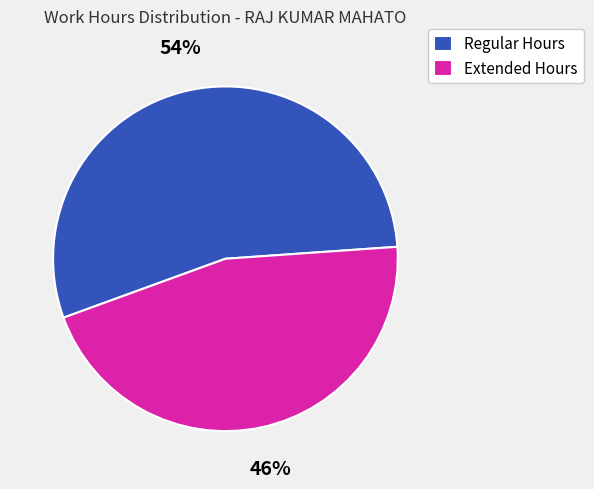

Which has a higher value, Extended Hours or Regular Hours?

Regular Hours